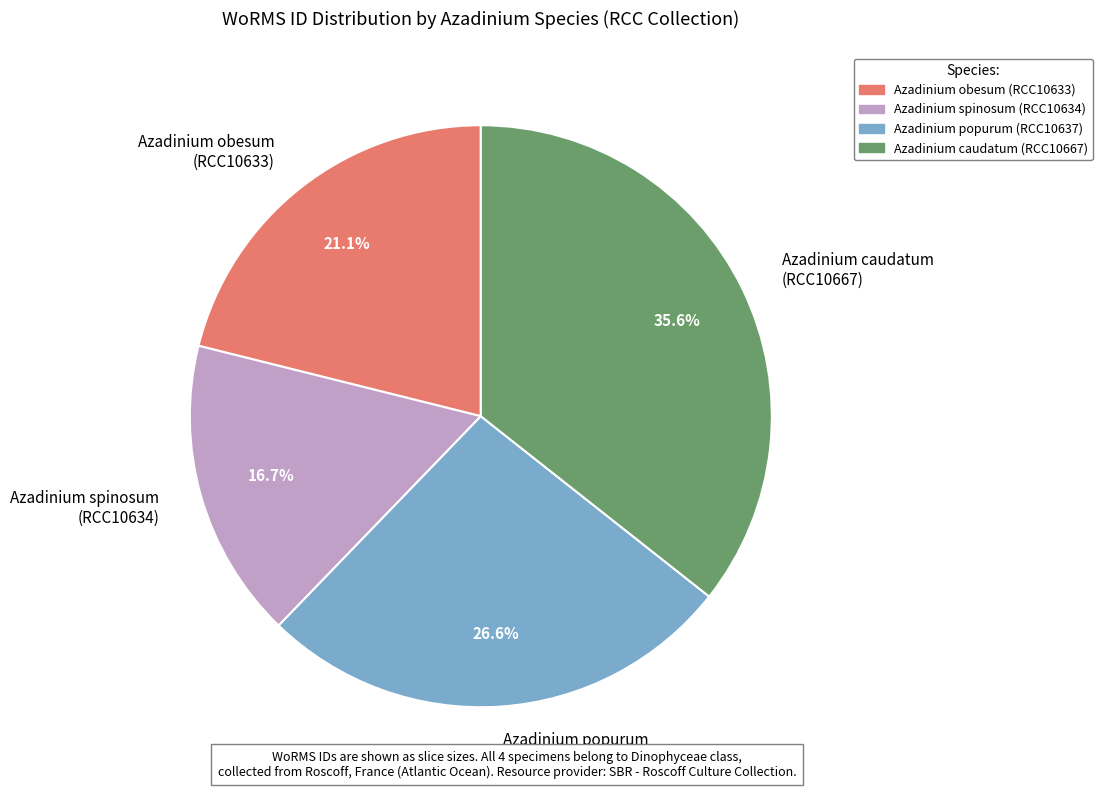

Does any single category account for the majority?

No